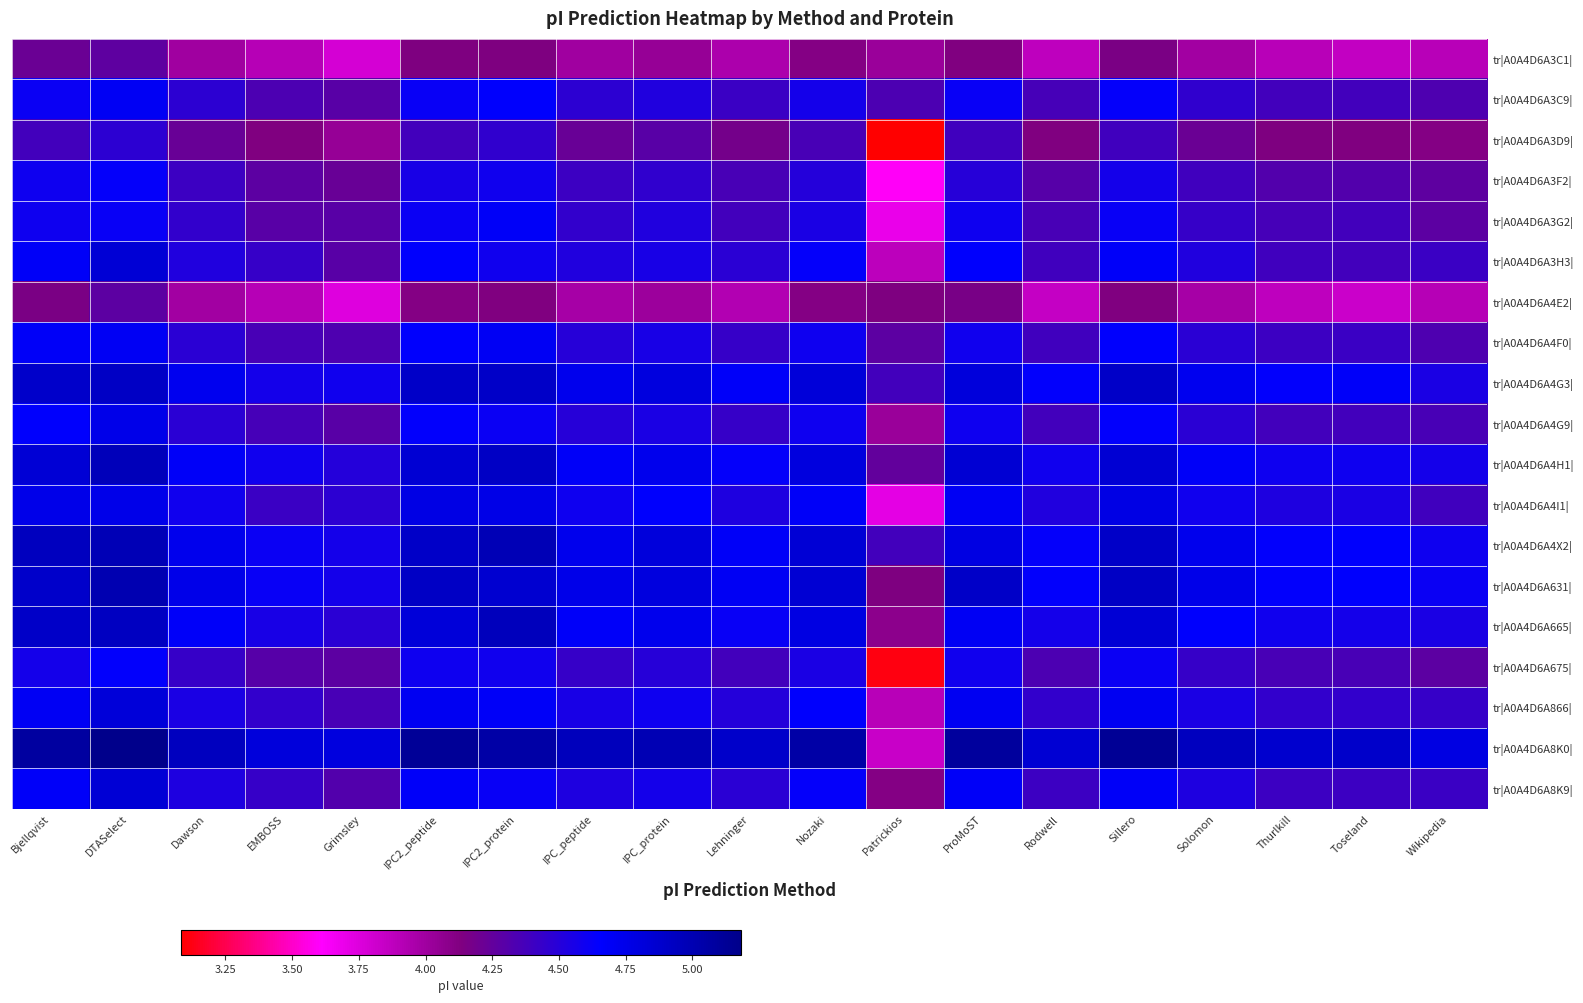

Reading left to right, extract all data points from this chart.

tr|A0A4D6A3C1|: Bjellqvist=4.2	DTASelect=4.3	Dawson=4.0	EMBOSS=3.9	Grimsley=3.8	IPC2_peptide=4.1	IPC2_protein=4.1	IPC_peptide=4.0	IPC_protein=4.0	Lehninger=3.9	Nozaki=4.1	Patrickios=4.0	ProMoST=4.1	Rodwell=3.9	Sillero=4.2	Solomon=4.0	Thurlkill=3.9	Toseland=3.9	Wikipedia=3.9
tr|A0A4D6A3C9|: Bjellqvist=4.6	DTASelect=4.7	Dawson=4.5	EMBOSS=4.3	Grimsley=4.3	IPC2_peptide=4.6	IPC2_protein=4.7	IPC_peptide=4.5	IPC_protein=4.5	Lehninger=4.4	Nozaki=4.6	Patrickios=4.3	ProMoST=4.6	Rodwell=4.4	Sillero=4.6	Solomon=4.5	Thurlkill=4.4	Toseland=4.4	Wikipedia=4.3
tr|A0A4D6A3D9|: Bjellqvist=4.4	DTASelect=4.5	Dawson=4.2	EMBOSS=4.1	Grimsley=4.0	IPC2_peptide=4.4	IPC2_protein=4.5	IPC_peptide=4.2	IPC_protein=4.3	Lehninger=4.2	Nozaki=4.4	Patrickios=3.1	ProMoST=4.4	Rodwell=4.1	Sillero=4.4	Solomon=4.2	Thurlkill=4.1	Toseland=4.1	Wikipedia=4.1
tr|A0A4D6A3F2|: Bjellqvist=4.6	DTASelect=4.6	Dawson=4.4	EMBOSS=4.3	Grimsley=4.2	IPC2_peptide=4.6	IPC2_protein=4.6	IPC_peptide=4.4	IPC_protein=4.5	Lehninger=4.4	Nozaki=4.5	Patrickios=3.6	ProMoST=4.5	Rodwell=4.3	Sillero=4.6	Solomon=4.4	Thurlkill=4.3	Toseland=4.3	Wikipedia=4.3
tr|A0A4D6A3G2|: Bjellqvist=4.6	DTASelect=4.6	Dawson=4.4	EMBOSS=4.3	Grimsley=4.3	IPC2_peptide=4.6	IPC2_protein=4.7	IPC_peptide=4.4	IPC_protein=4.5	Lehninger=4.4	Nozaki=4.5	Patrickios=3.7	ProMoST=4.6	Rodwell=4.4	Sillero=4.6	Solomon=4.4	Thurlkill=4.4	Toseland=4.4	Wikipedia=4.3
tr|A0A4D6A3H3|: Bjellqvist=4.7	DTASelect=4.8	Dawson=4.5	EMBOSS=4.4	Grimsley=4.3	IPC2_peptide=4.7	IPC2_protein=4.6	IPC_peptide=4.5	IPC_protein=4.6	Lehninger=4.5	Nozaki=4.6	Patrickios=3.9	ProMoST=4.7	Rodwell=4.4	Sillero=4.7	Solomon=4.5	Thurlkill=4.4	Toseland=4.4	Wikipedia=4.4
tr|A0A4D6A4E2|: Bjellqvist=4.2	DTASelect=4.3	Dawson=4.0	EMBOSS=3.9	Grimsley=3.7	IPC2_peptide=4.1	IPC2_protein=4.1	IPC_peptide=4.0	IPC_protein=4.0	Lehninger=3.9	Nozaki=4.1	Patrickios=4.1	ProMoST=4.2	Rodwell=3.8	Sillero=4.1	Solomon=4.0	Thurlkill=3.9	Toseland=3.8	Wikipedia=3.9
tr|A0A4D6A4F0|: Bjellqvist=4.7	DTASelect=4.7	Dawson=4.5	EMBOSS=4.4	Grimsley=4.3	IPC2_peptide=4.7	IPC2_protein=4.7	IPC_peptide=4.5	IPC_protein=4.6	Lehninger=4.4	Nozaki=4.6	Patrickios=4.3	ProMoST=4.6	Rodwell=4.4	Sillero=4.7	Solomon=4.5	Thurlkill=4.4	Toseland=4.4	Wikipedia=4.3
tr|A0A4D6A4G3|: Bjellqvist=4.9	DTASelect=4.9	Dawson=4.7	EMBOSS=4.6	Grimsley=4.6	IPC2_peptide=4.9	IPC2_protein=4.9	IPC_peptide=4.7	IPC_protein=4.8	Lehninger=4.7	Nozaki=4.8	Patrickios=4.4	ProMoST=4.8	Rodwell=4.6	Sillero=4.9	Solomon=4.7	Thurlkill=4.6	Toseland=4.7	Wikipedia=4.5
tr|A0A4D6A4G9|: Bjellqvist=4.7	DTASelect=4.7	Dawson=4.5	EMBOSS=4.4	Grimsley=4.3	IPC2_peptide=4.6	IPC2_protein=4.6	IPC_peptide=4.5	IPC_protein=4.5	Lehninger=4.4	Nozaki=4.6	Patrickios=4.0	ProMoST=4.6	Rodwell=4.4	Sillero=4.6	Solomon=4.5	Thurlkill=4.4	Toseland=4.4	Wikipedia=4.4
tr|A0A4D6A4H1|: Bjellqvist=4.8	DTASelect=5.0	Dawson=4.7	EMBOSS=4.6	Grimsley=4.5	IPC2_peptide=4.9	IPC2_protein=4.9	IPC_peptide=4.7	IPC_protein=4.7	Lehninger=4.6	Nozaki=4.8	Patrickios=4.3	ProMoST=4.9	Rodwell=4.6	Sillero=4.9	Solomon=4.7	Thurlkill=4.6	Toseland=4.6	Wikipedia=4.6
tr|A0A4D6A4I1|: Bjellqvist=4.7	DTASelect=4.7	Dawson=4.6	EMBOSS=4.4	Grimsley=4.5	IPC2_peptide=4.8	IPC2_protein=4.8	IPC_peptide=4.6	IPC_protein=4.7	Lehninger=4.5	Nozaki=4.7	Patrickios=3.7	ProMoST=4.7	Rodwell=4.5	Sillero=4.8	Solomon=4.6	Thurlkill=4.5	Toseland=4.5	Wikipedia=4.4
tr|A0A4D6A4X2|: Bjellqvist=4.9	DTASelect=5.0	Dawson=4.7	EMBOSS=4.6	Grimsley=4.6	IPC2_peptide=4.9	IPC2_protein=5.0	IPC_peptide=4.7	IPC_protein=4.8	Lehninger=4.7	Nozaki=4.8	Patrickios=4.4	ProMoST=4.8	Rodwell=4.6	Sillero=4.9	Solomon=4.7	Thurlkill=4.6	Toseland=4.7	Wikipedia=4.6
tr|A0A4D6A631|: Bjellqvist=4.9	DTASelect=5.0	Dawson=4.7	EMBOSS=4.6	Grimsley=4.6	IPC2_peptide=4.9	IPC2_protein=4.9	IPC_peptide=4.7	IPC_protein=4.8	Lehninger=4.7	Nozaki=4.9	Patrickios=4.1	ProMoST=4.9	Rodwell=4.6	Sillero=4.9	Solomon=4.7	Thurlkill=4.6	Toseland=4.7	Wikipedia=4.6
tr|A0A4D6A665|: Bjellqvist=4.9	DTASelect=4.9	Dawson=4.7	EMBOSS=4.6	Grimsley=4.5	IPC2_peptide=4.8	IPC2_protein=5.0	IPC_peptide=4.7	IPC_protein=4.7	Lehninger=4.6	Nozaki=4.8	Patrickios=4.1	ProMoST=4.7	Rodwell=4.6	Sillero=4.8	Solomon=4.7	Thurlkill=4.6	Toseland=4.6	Wikipedia=4.5
tr|A0A4D6A675|: Bjellqvist=4.6	DTASelect=4.6	Dawson=4.4	EMBOSS=4.3	Grimsley=4.3	IPC2_peptide=4.6	IPC2_protein=4.6	IPC_peptide=4.4	IPC_protein=4.5	Lehninger=4.4	Nozaki=4.5	Patrickios=3.1	ProMoST=4.6	Rodwell=4.3	Sillero=4.6	Solomon=4.4	Thurlkill=4.4	Toseland=4.4	Wikipedia=4.3
tr|A0A4D6A866|: Bjellqvist=4.7	DTASelect=4.8	Dawson=4.5	EMBOSS=4.4	Grimsley=4.4	IPC2_peptide=4.7	IPC2_protein=4.7	IPC_peptide=4.6	IPC_protein=4.6	Lehninger=4.5	Nozaki=4.7	Patrickios=3.9	ProMoST=4.7	Rodwell=4.4	Sillero=4.7	Solomon=4.5	Thurlkill=4.4	Toseland=4.4	Wikipedia=4.4
tr|A0A4D6A8K0|: Bjellqvist=5.1	DTASelect=5.2	Dawson=4.9	EMBOSS=4.8	Grimsley=4.8	IPC2_peptide=5.1	IPC2_protein=5.1	IPC_peptide=5.0	IPC_protein=5.0	Lehninger=4.9	Nozaki=5.1	Patrickios=3.8	ProMoST=5.1	Rodwell=4.9	Sillero=5.1	Solomon=4.9	Thurlkill=4.9	Toseland=4.9	Wikipedia=4.8
tr|A0A4D6A8K9|: Bjellqvist=4.7	DTASelect=4.8	Dawson=4.5	EMBOSS=4.4	Grimsley=4.3	IPC2_peptide=4.7	IPC2_protein=4.6	IPC_peptide=4.5	IPC_protein=4.6	Lehninger=4.5	Nozaki=4.6	Patrickios=4.1	ProMoST=4.7	Rodwell=4.4	Sillero=4.7	Solomon=4.5	Thurlkill=4.4	Toseland=4.4	Wikipedia=4.4